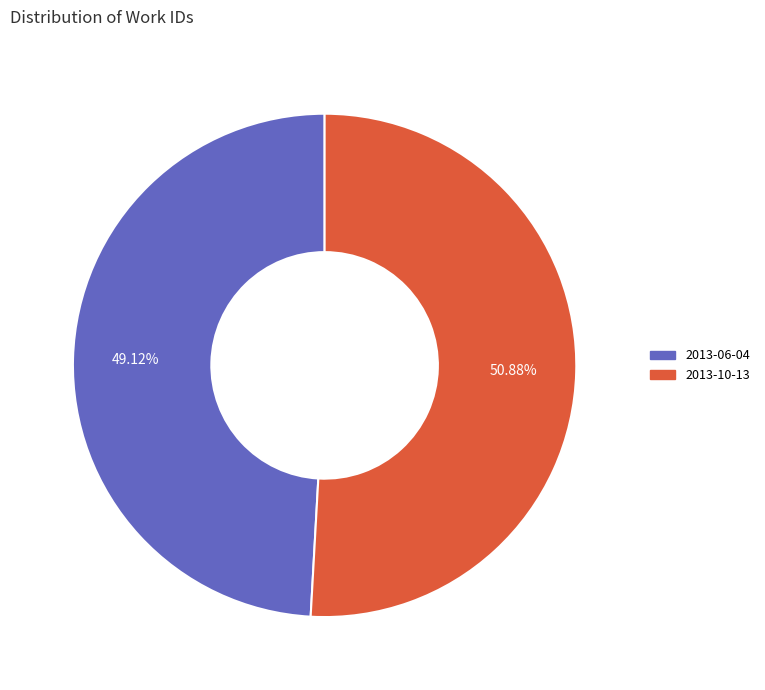

Is it true that 2013-06-04 is 39% of the pie?

False